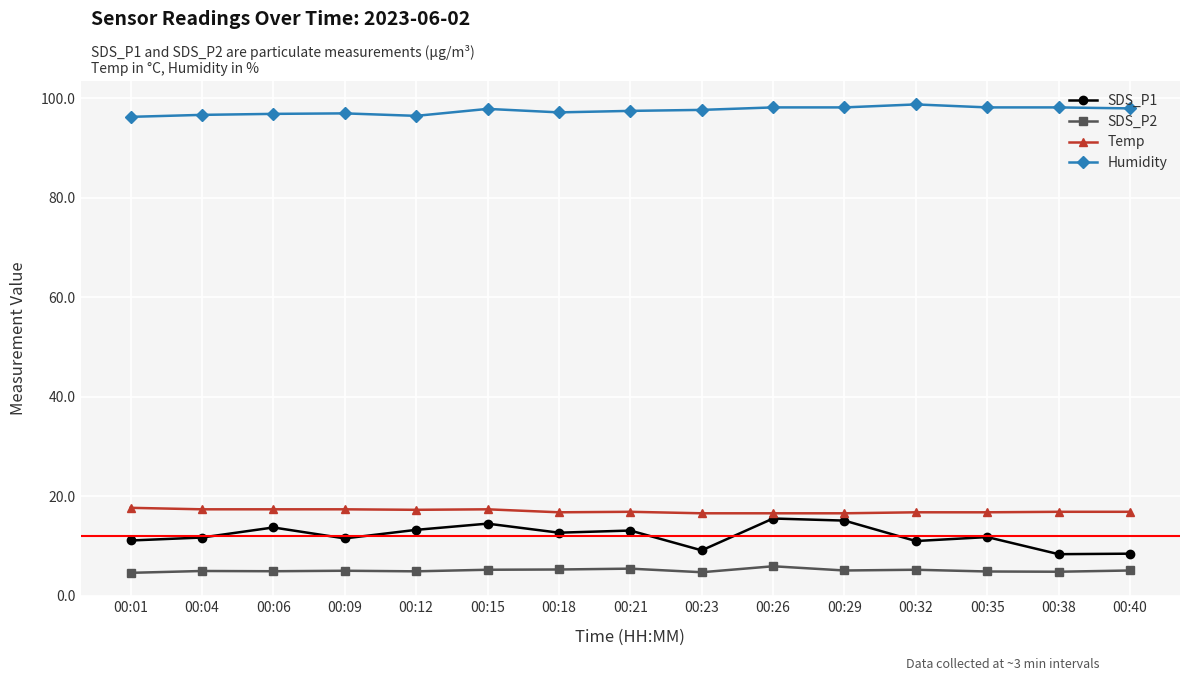

Which series has the largest range (max minus min)?

SDS_P1